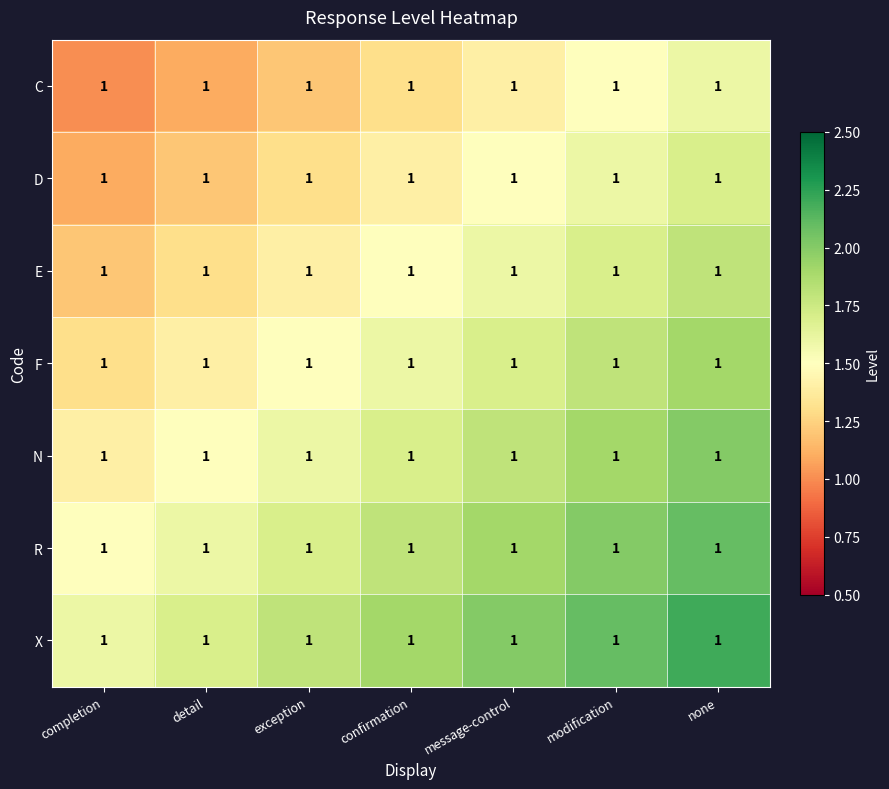

What is the average value of the N series?

1.7